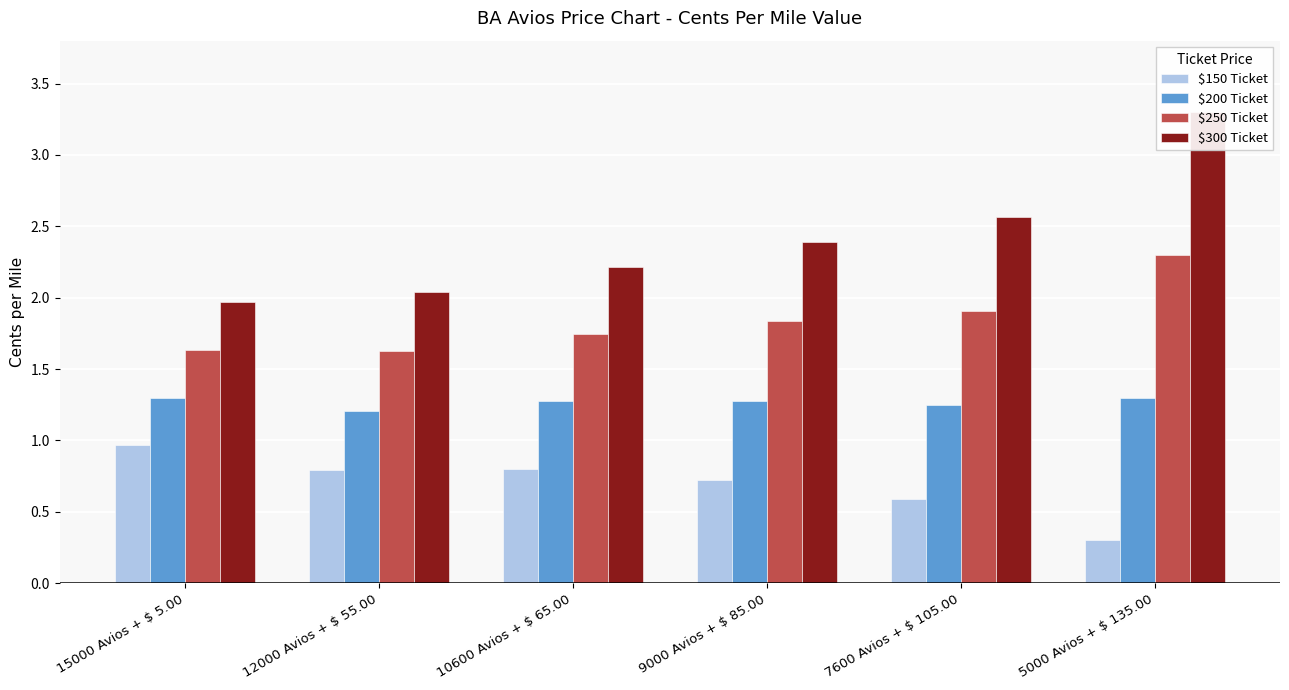

Reading right to left, list all the values displayed in this chart.

$150 Ticket: 0.3	0.6	0.7	0.8	0.8	1.0
$200 Ticket: 1.3	1.2	1.3	1.3	1.2	1.3
$250 Ticket: 2.3	1.9	1.8	1.7	1.6	1.6
$300 Ticket: 3.3	2.6	2.4	2.2	2.0	2.0